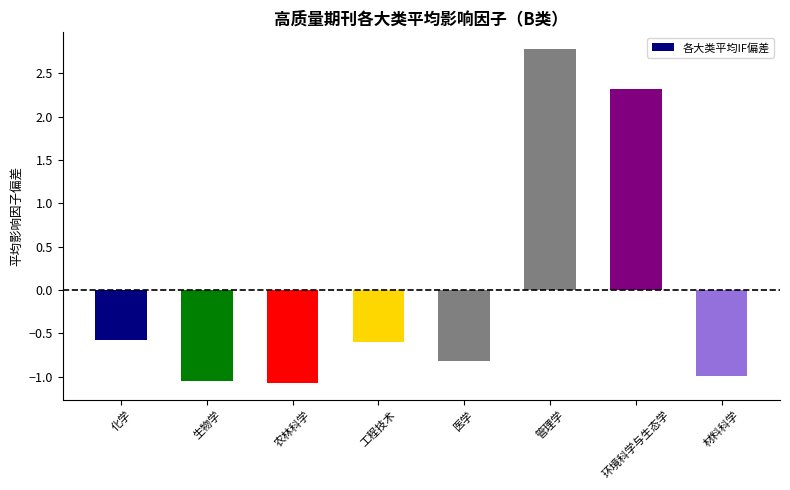

How many categories are shown in the chart?

8